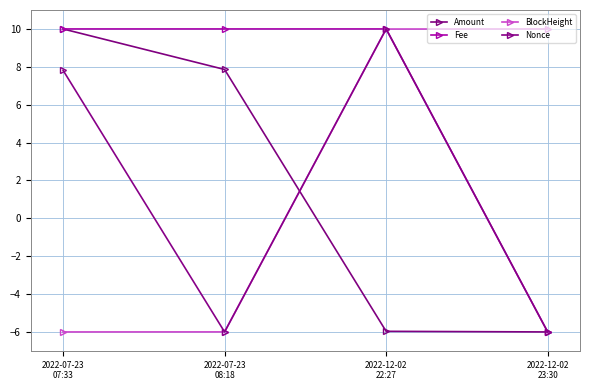

Reading left to right, list all the values displayed in this chart.

Amount: 10.0	7.9	-6.0	-6.0
Fee: 10.0	10.0	10.0	-6.0
BlockHeight: -6.0	-6.0	10.0	10.0
Nonce: 7.8	-6.0	10.0	-6.0